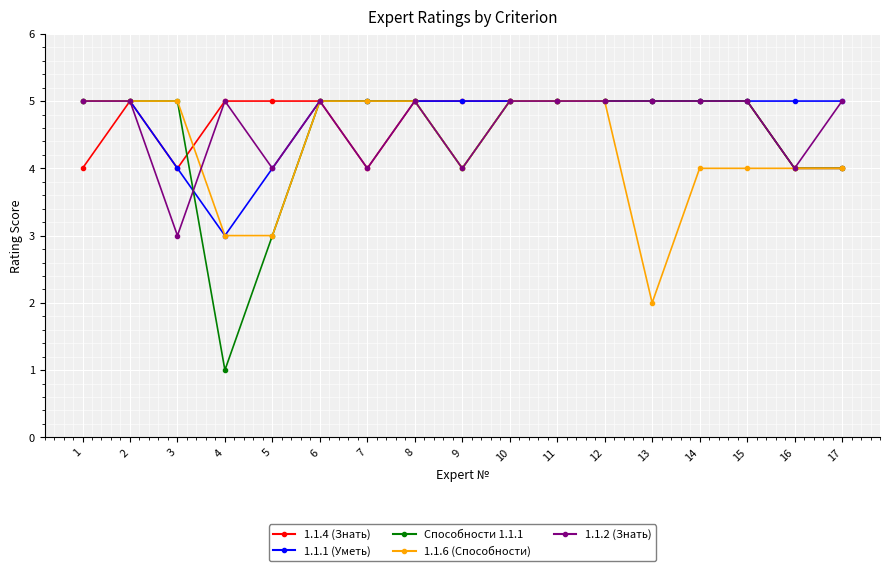

At how many categories does at least one series exceed 4?

17